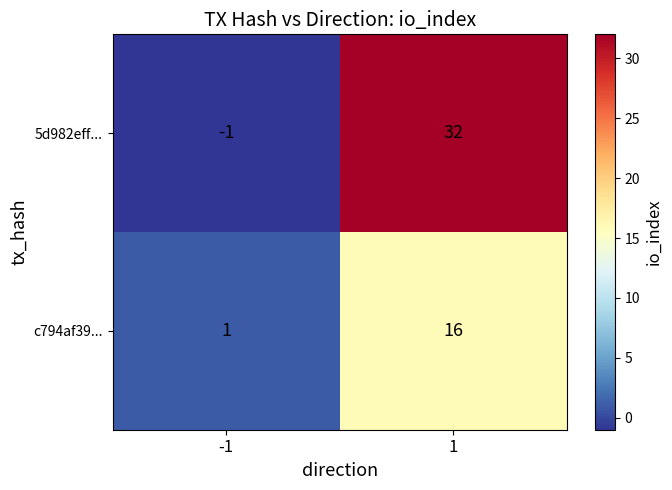

Reading left to right, list all the values displayed in this chart.

5d982eff...: -1=-1	1=32
c794af39...: -1=1	1=16